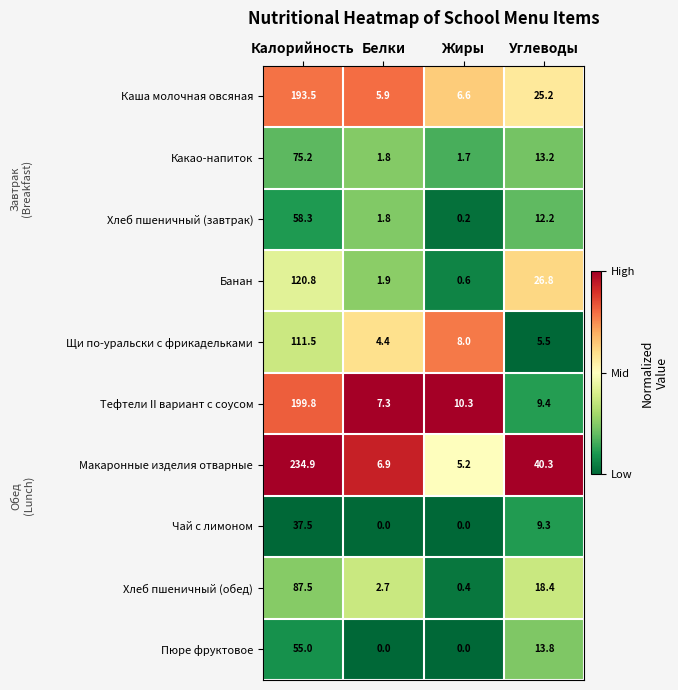

What is the difference between the second highest and second lowest values in the Банан series?

24.9